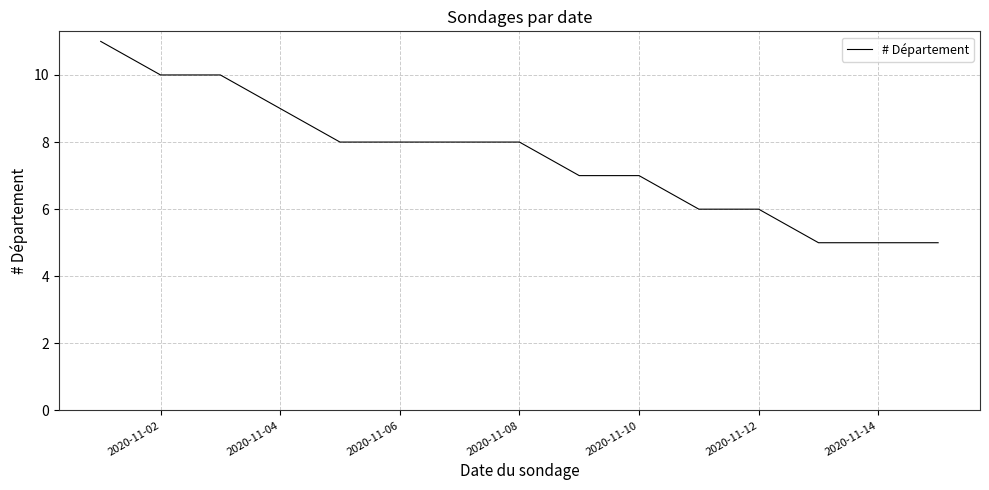

What is the difference between the maximum and minimum values?

6